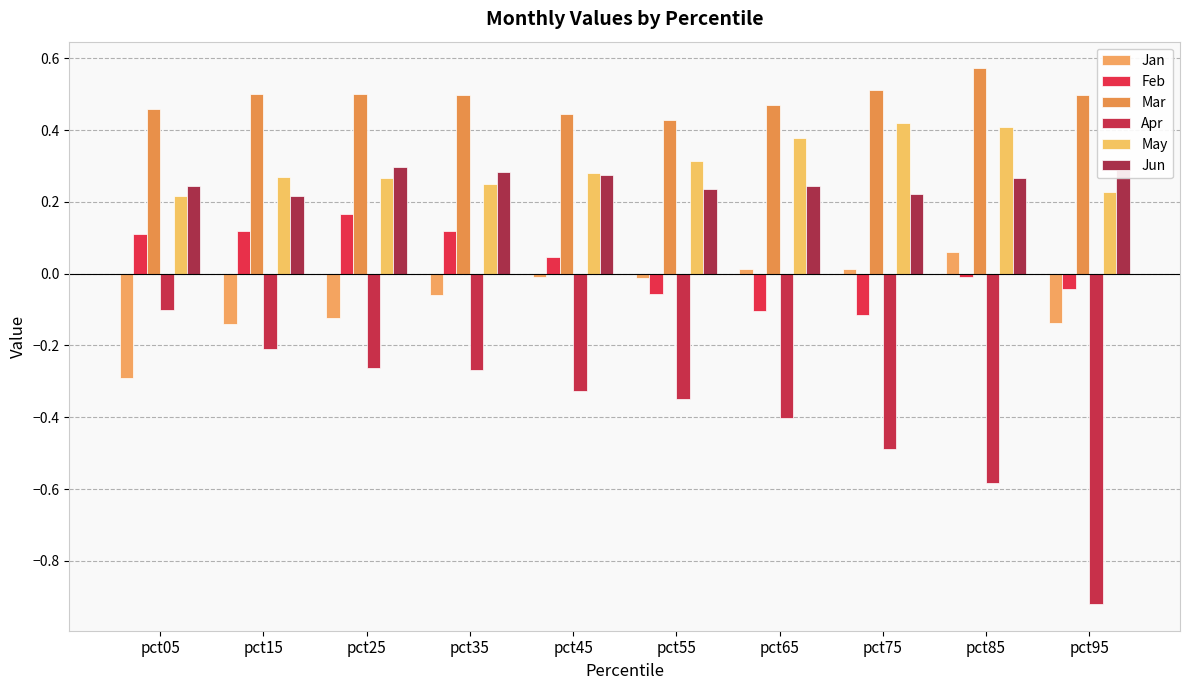

What is the maximum value shown in the chart?

0.6